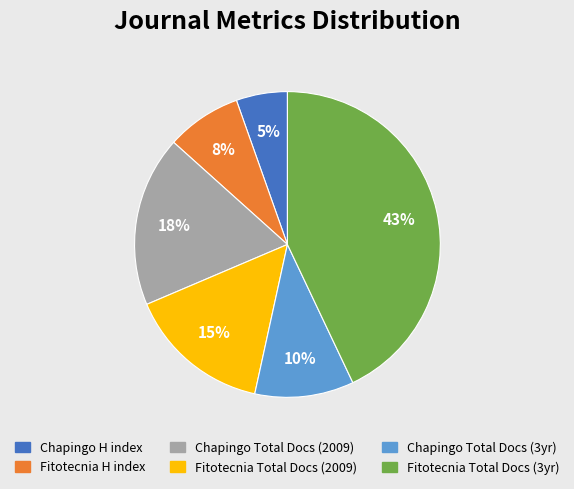

Is there a majority slice in this chart?

No